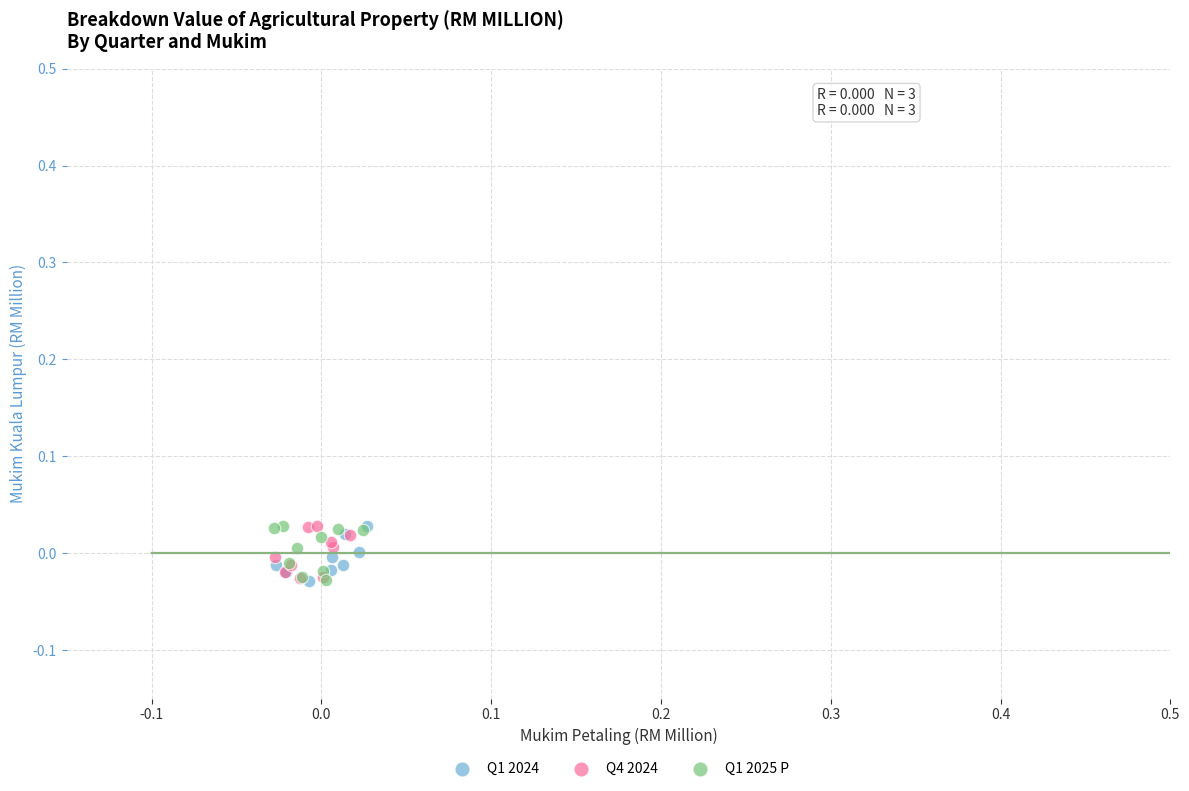

What are all the series names shown in the legend?

Q1 2024, Q4 2024, Q1 2025 P